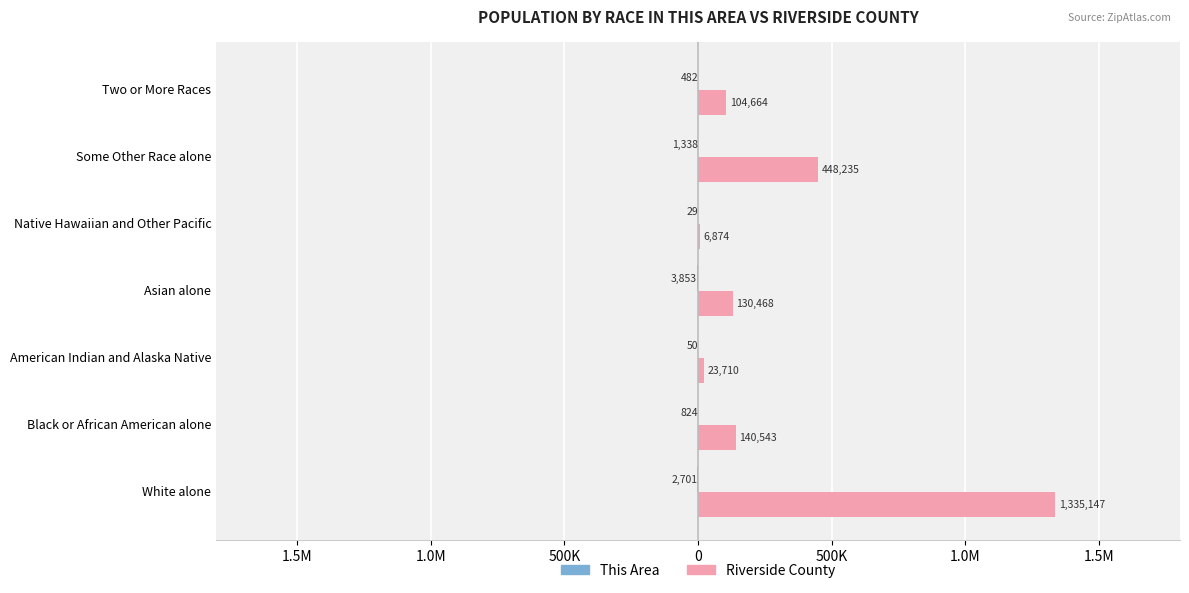

Are the bars horizontal?

Yes